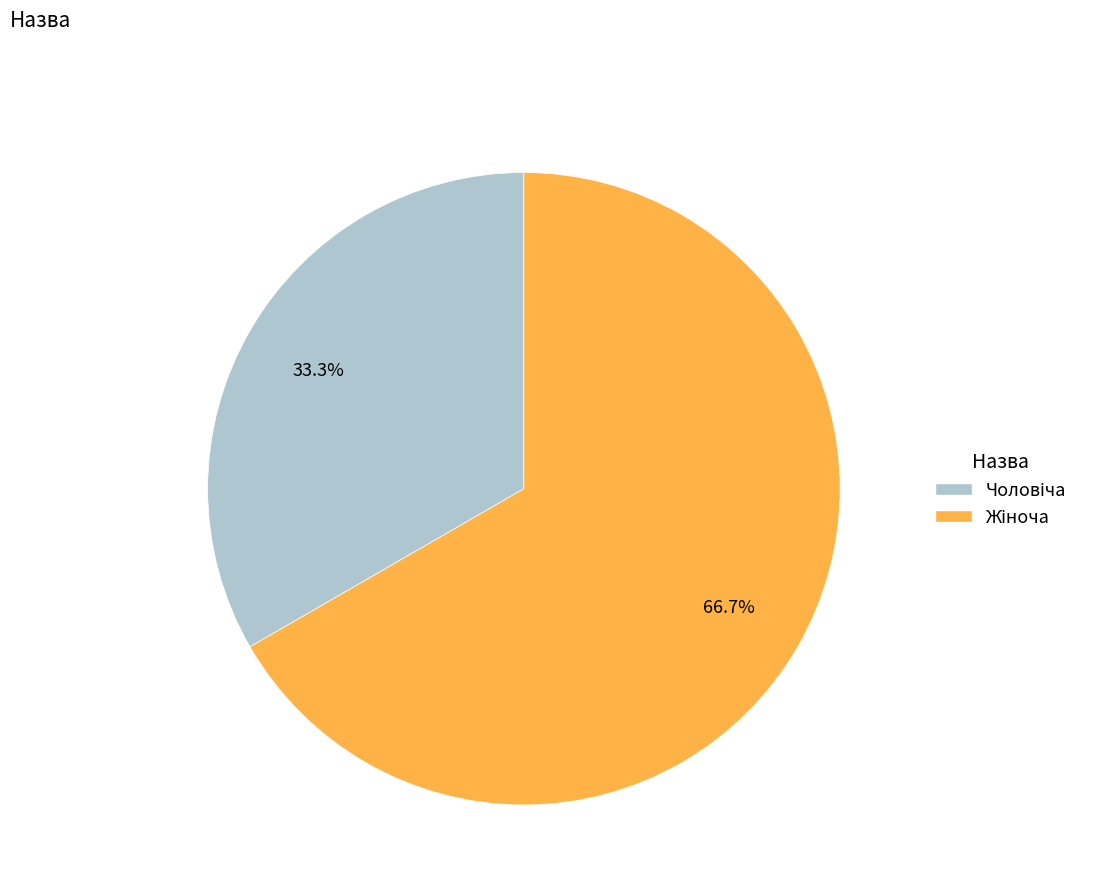

Does any single category account for the majority?

Yes